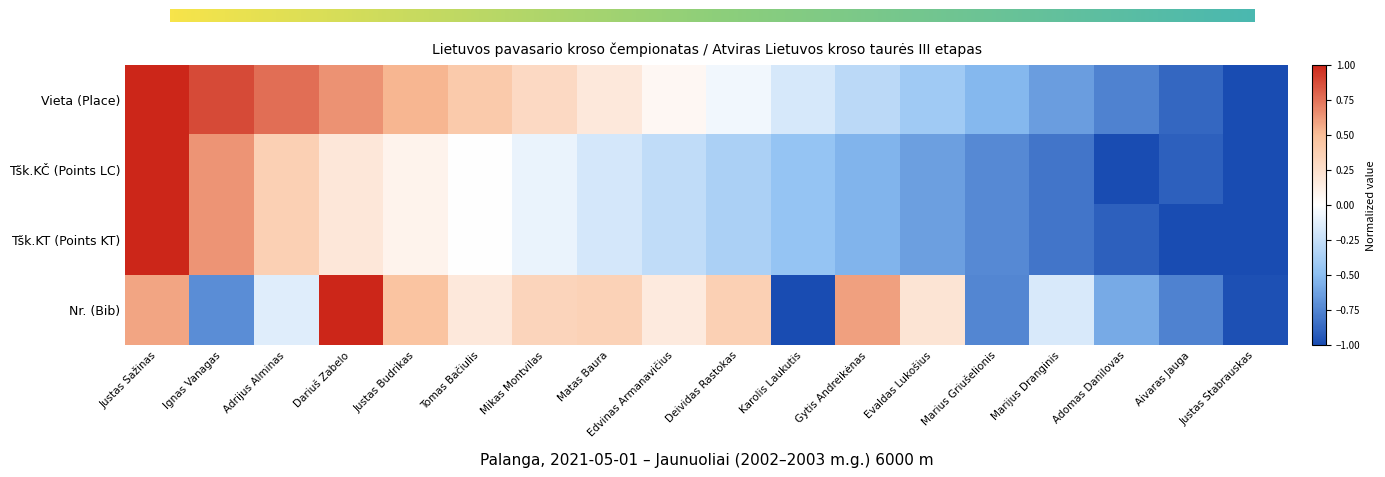

Is the value of Vieta (Place) at Karolis Laukutis greater than the value of Nr. (Bib) at Mikas Montvilas?

No